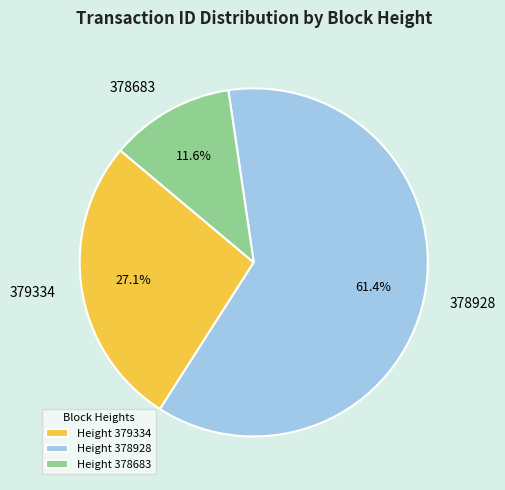

To the nearest percent, what portion does 379334 represent?

27%